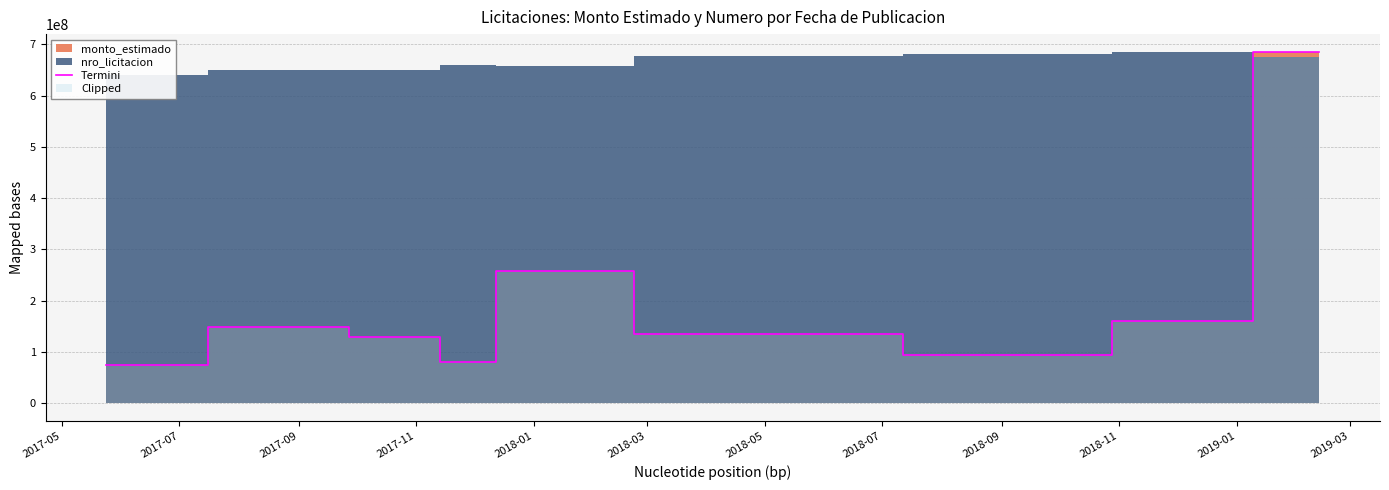

What is the highest value of the Termini series?

685601476.0